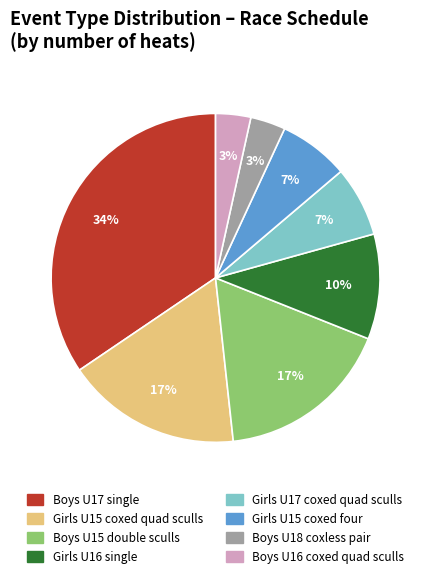

Is there any slice that represents more than half of the pie?

No